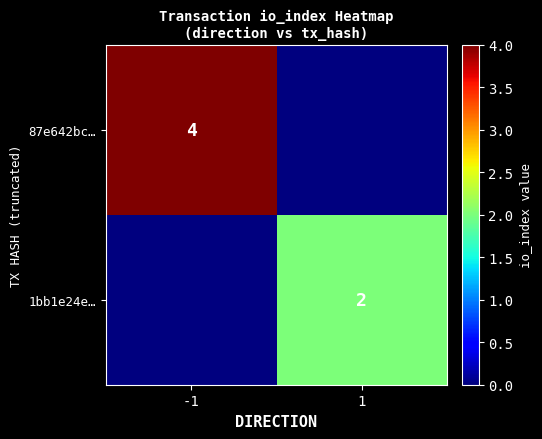

The 1bb1e24e… series shows 2 at 1. True or false?

True